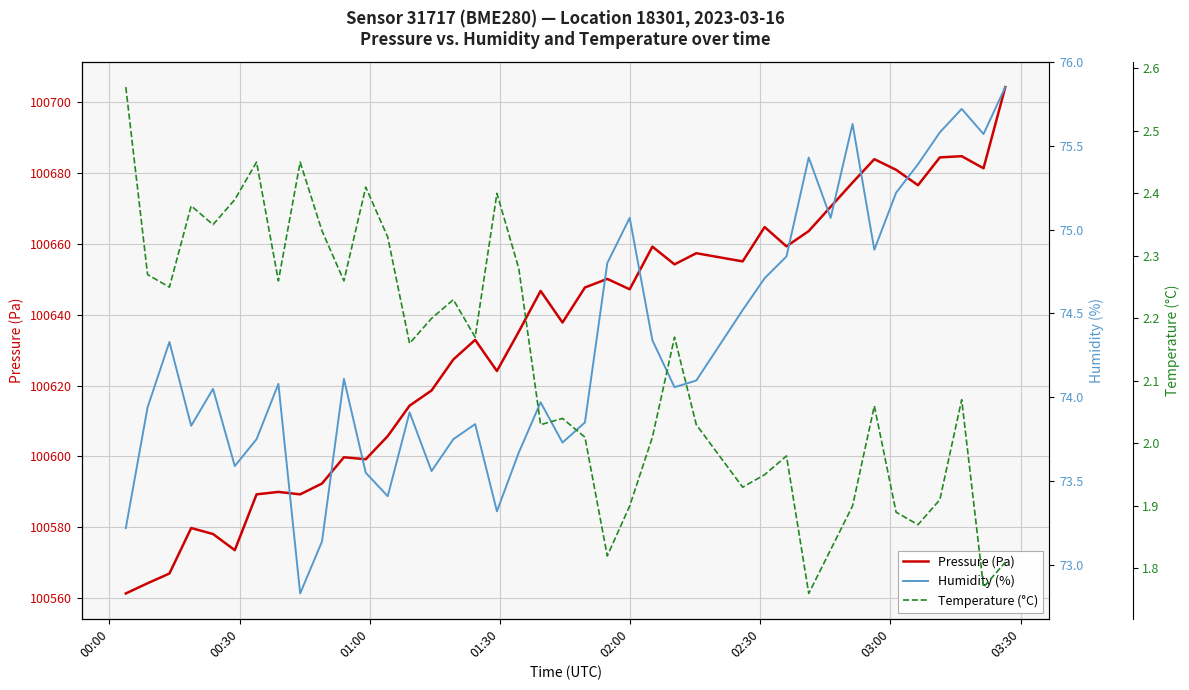

What are all the series names shown in the legend?

Pressure (Pa), Humidity (%), Temperature (°C)